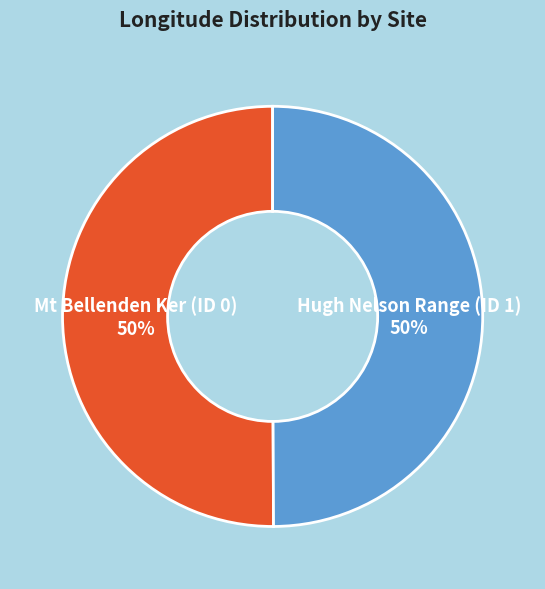

What percentage is the Hugh Nelson Range (ID 1) slice, to the nearest percent?

50%